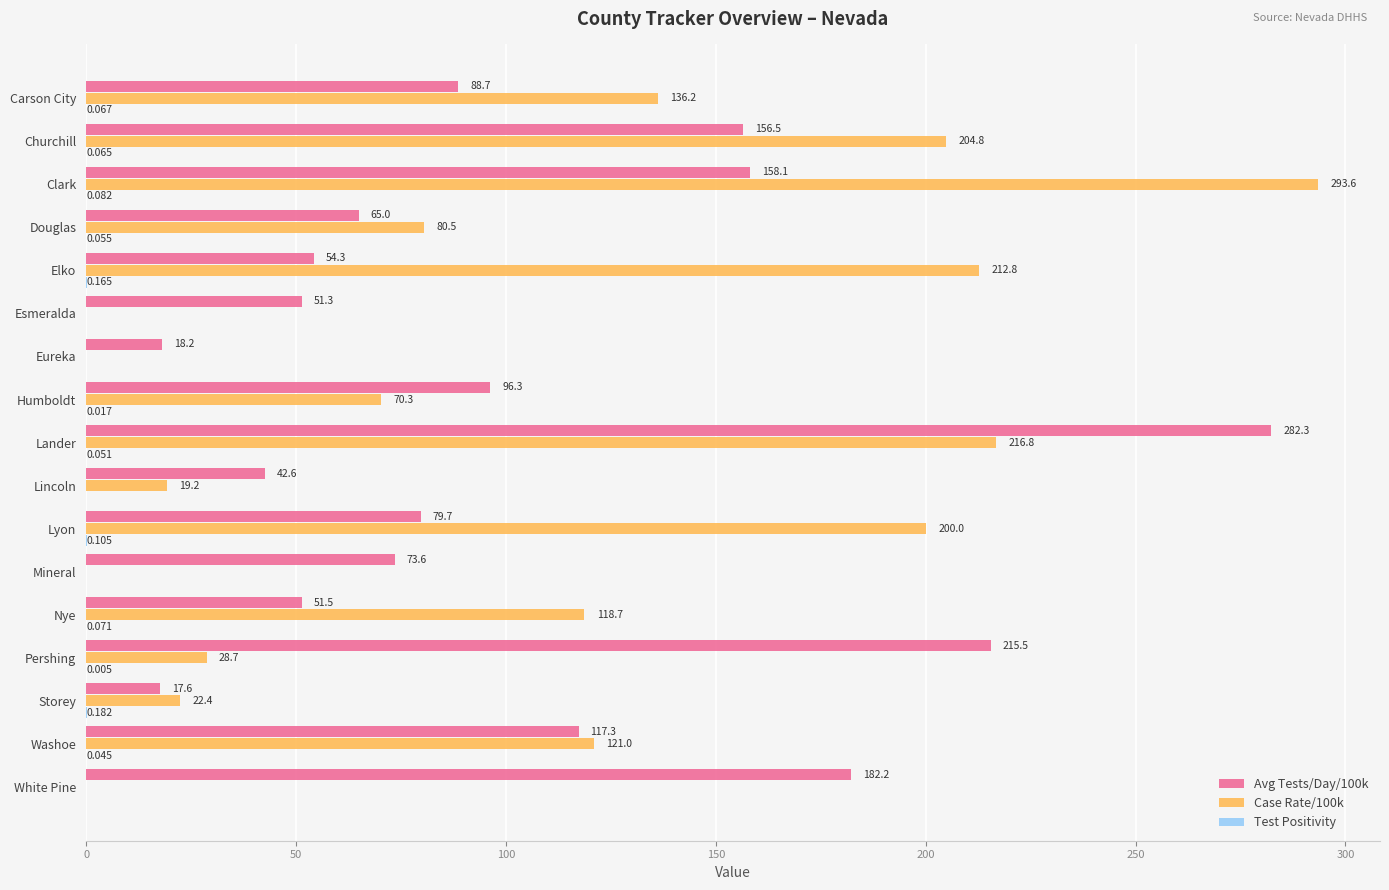

At which label is Case Rate/100k closest to 146?

Carson City